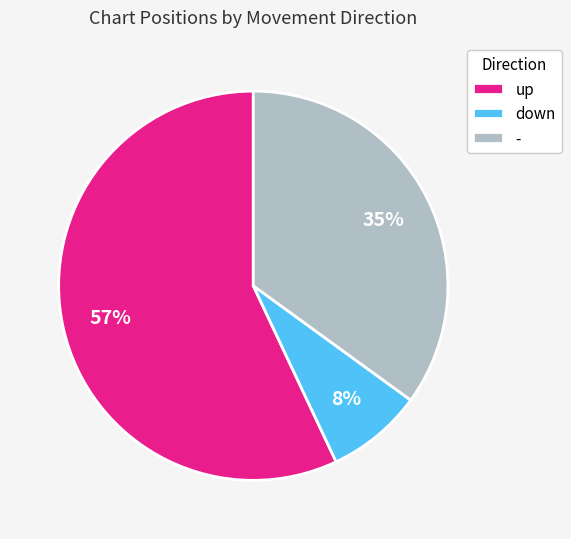

Rank the categories by value from highest to lowest.

up, -, down